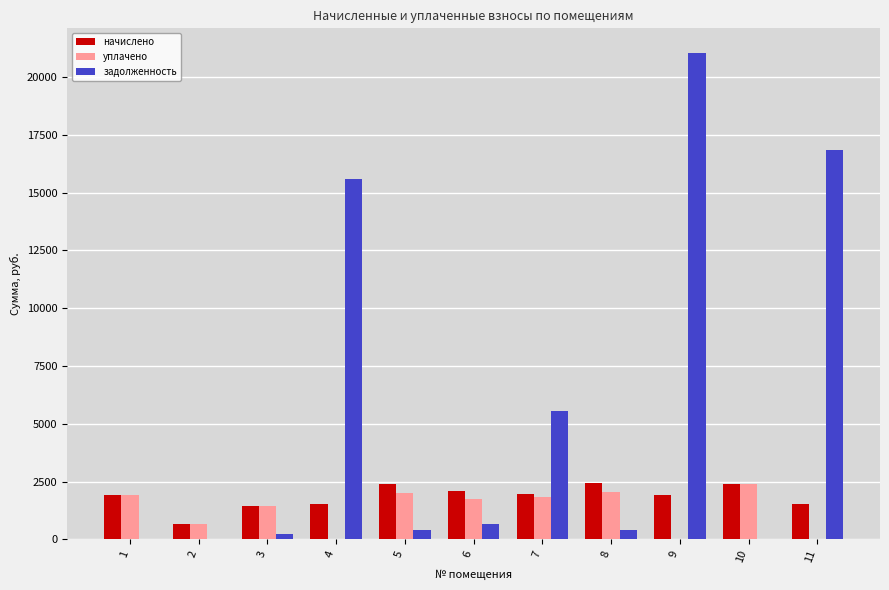

What is the sum of all задолженность values?

60712.4